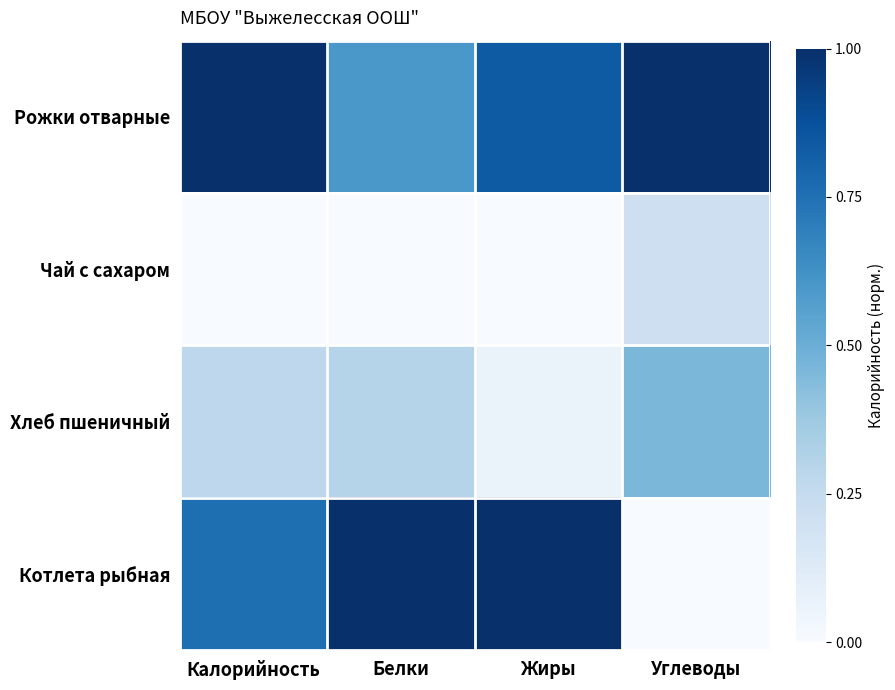

Rank the series at Жиры from highest to lowest value.

Котлета рыбная, Рожки отварные, Хлеб пшеничный, Чай с сахаром